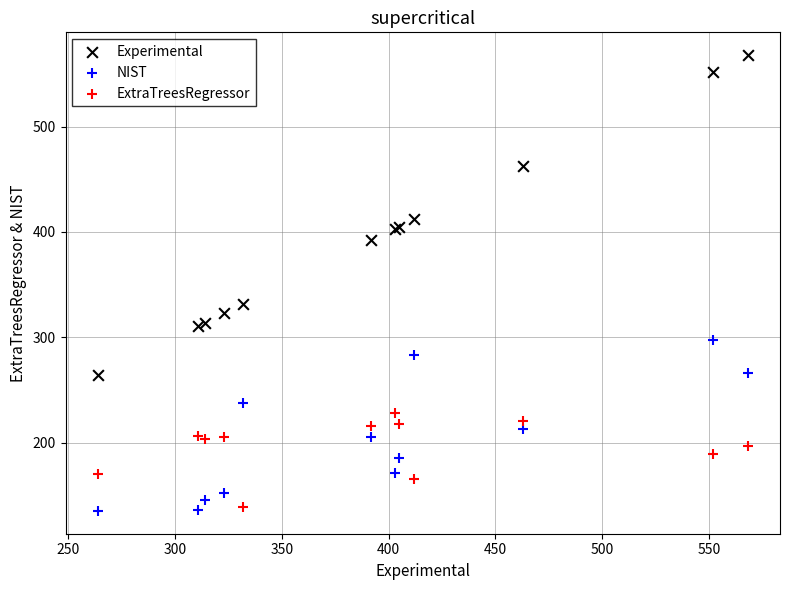

Which series contains the highest Y value?

Experimental